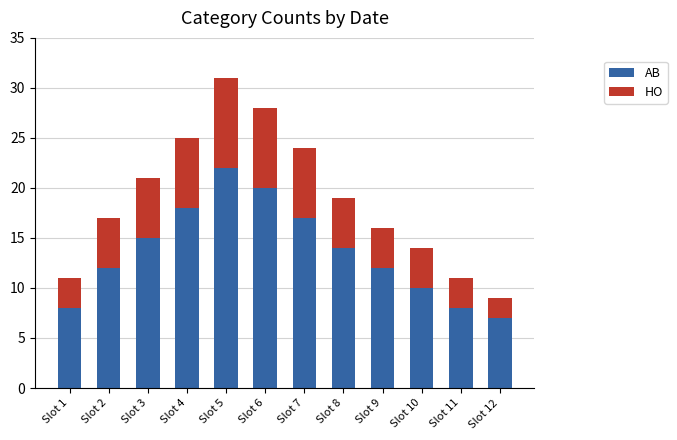

What is the average value of the AB series?

14